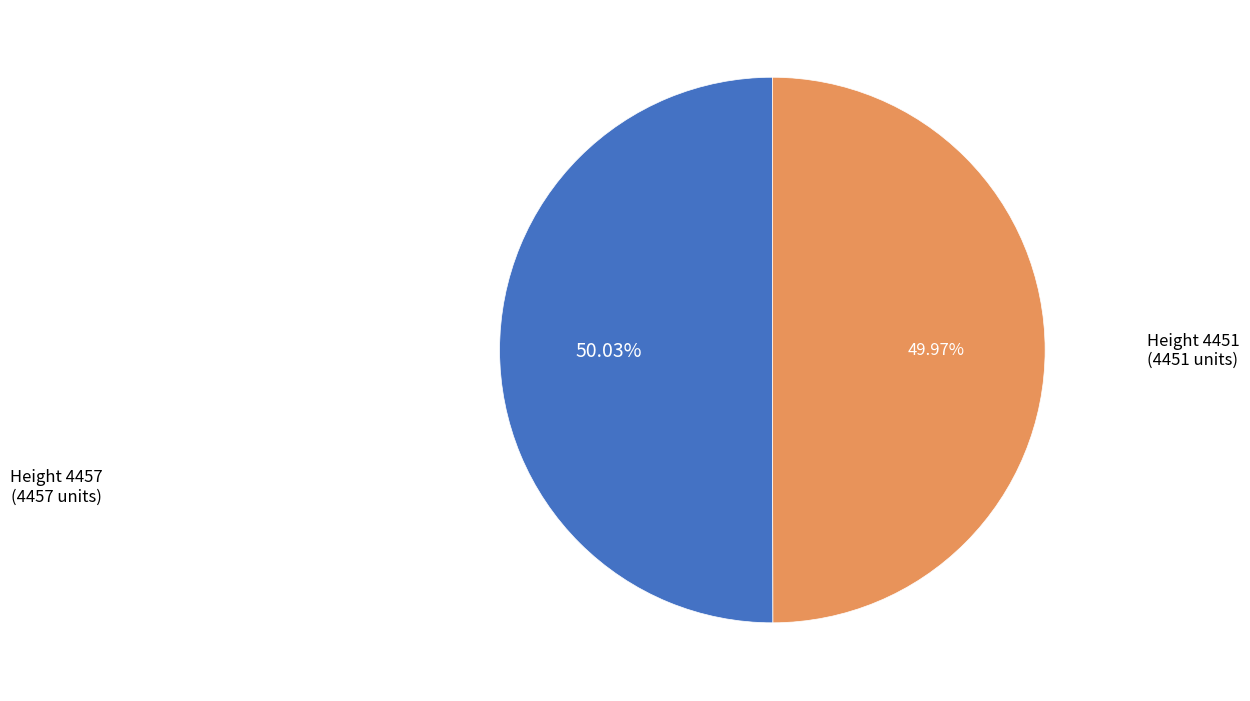

Approximately how many times larger is the value at Height 4451 compared to Height 4457?

1.0